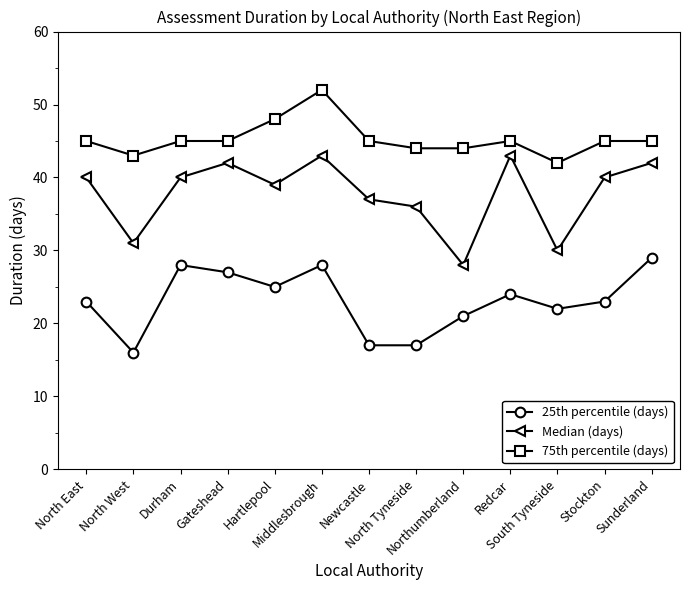

List the series in order of their peak value, highest first.

75th percentile (days), Median (days), 25th percentile (days)